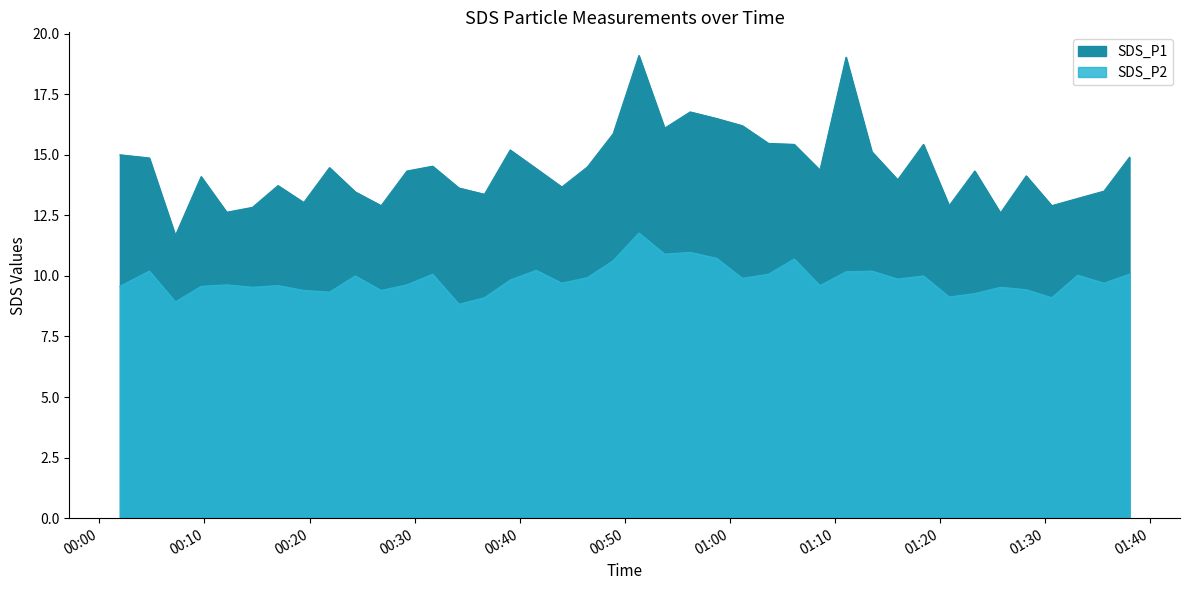

Which has a higher value, 2023/02/15 00:53:48 or 2023/02/15 01:03:41?

2023/02/15 00:53:48